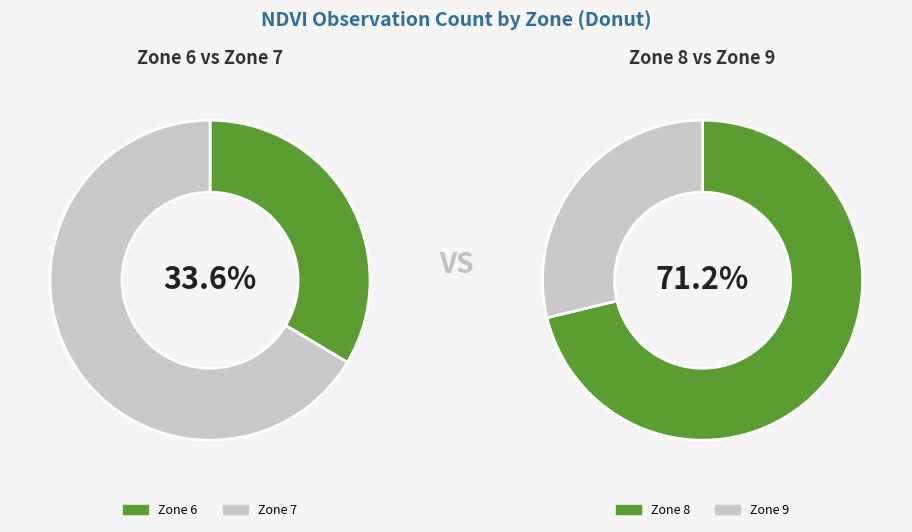

Count the number of slices in the pie.

4